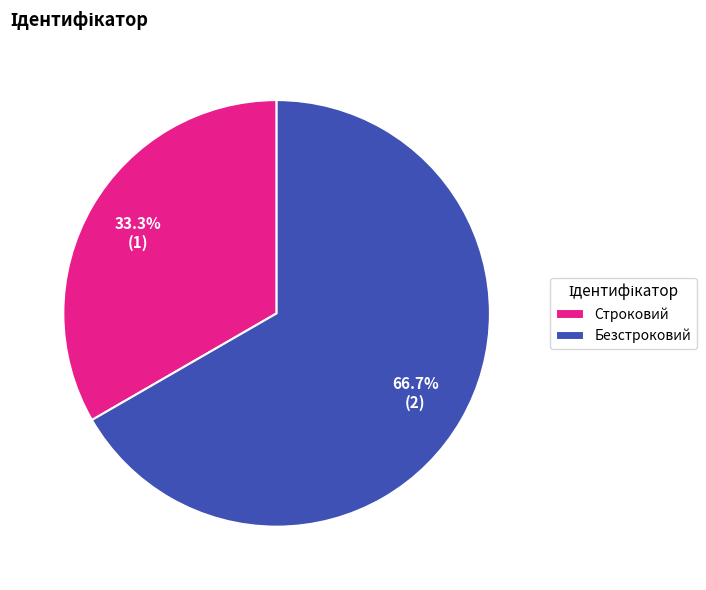

Which slice is the smallest?

Строковий